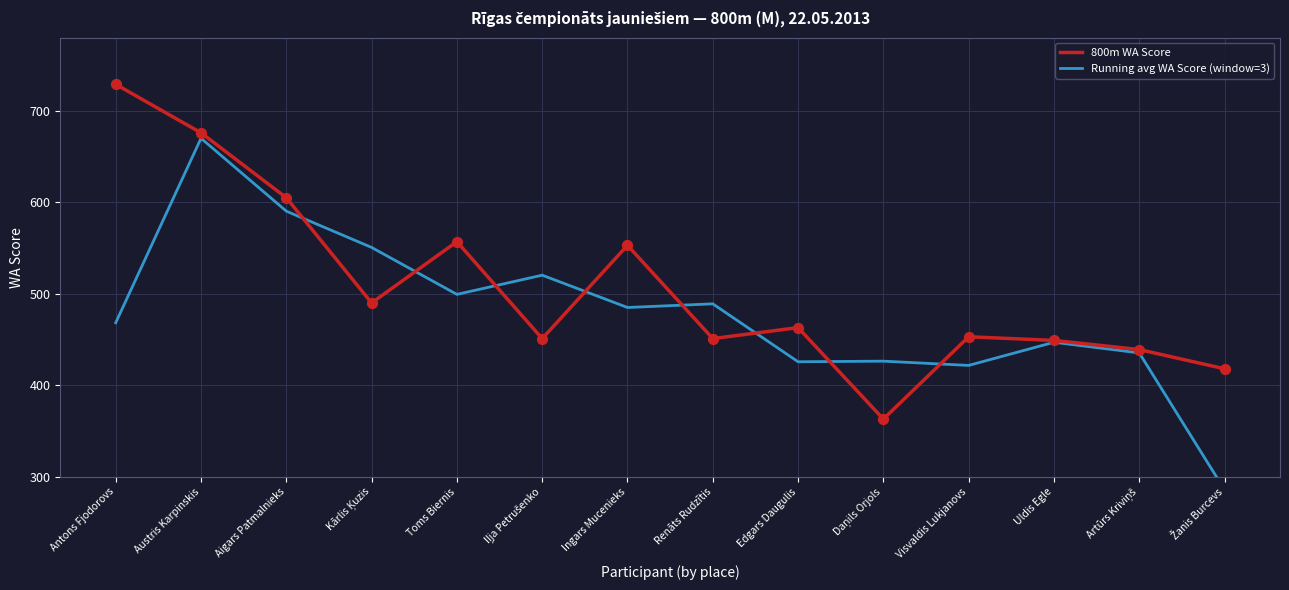

Which series contains the highest Y value?

800m WA Score